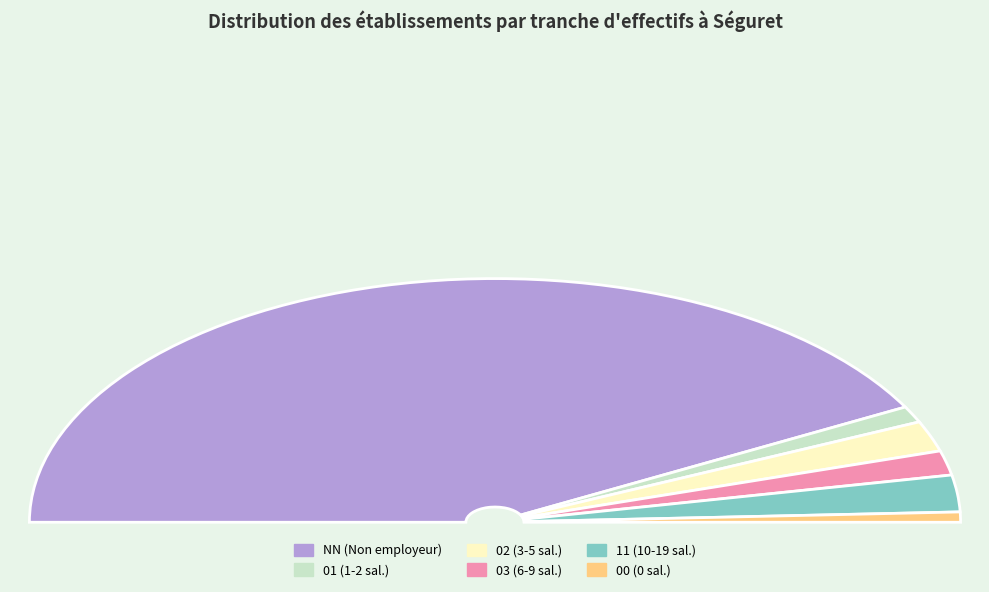

Does 11 represent more than half of the total?

No